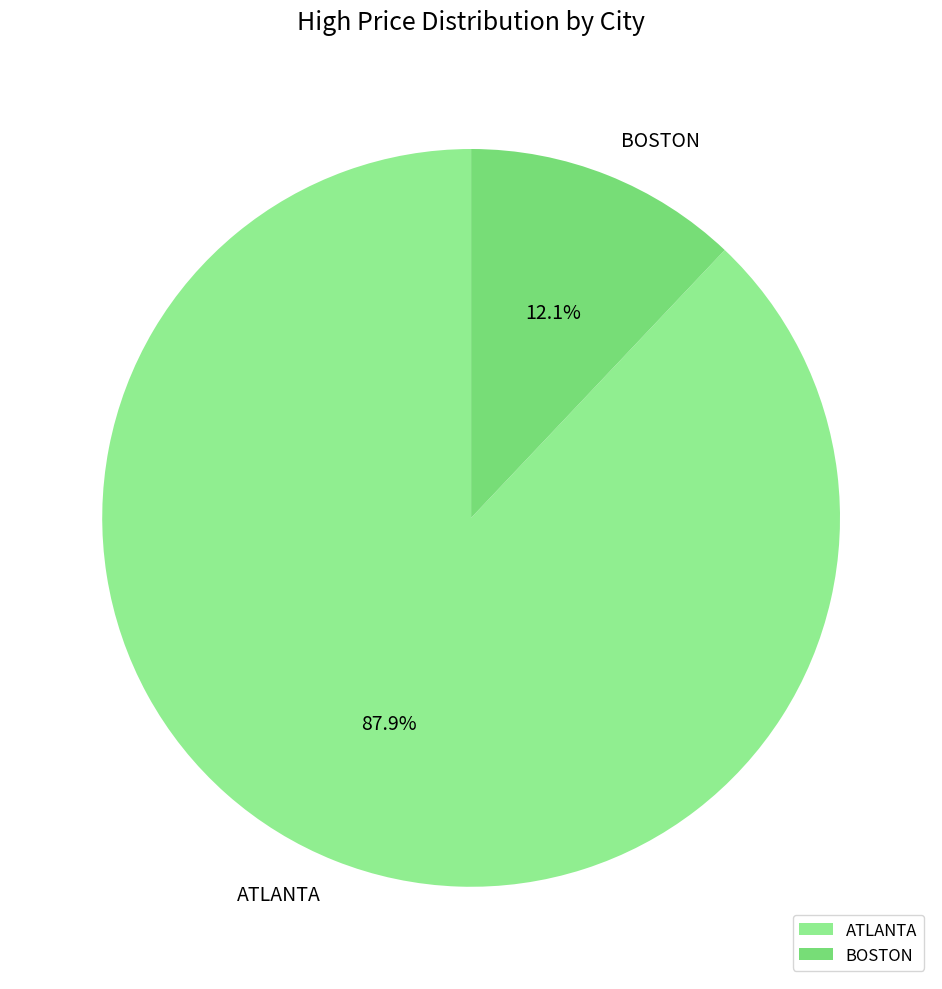

Which slice is the smallest?

BOSTON